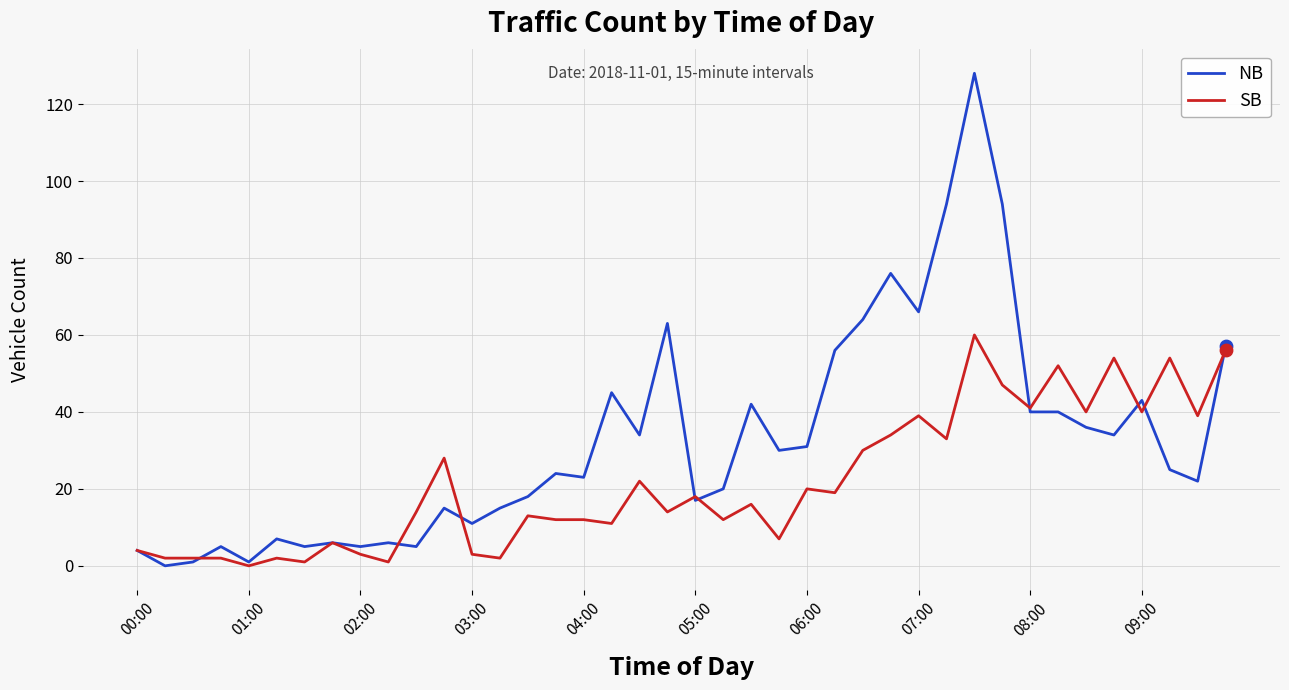

Which series has the largest total across all categories?

NB